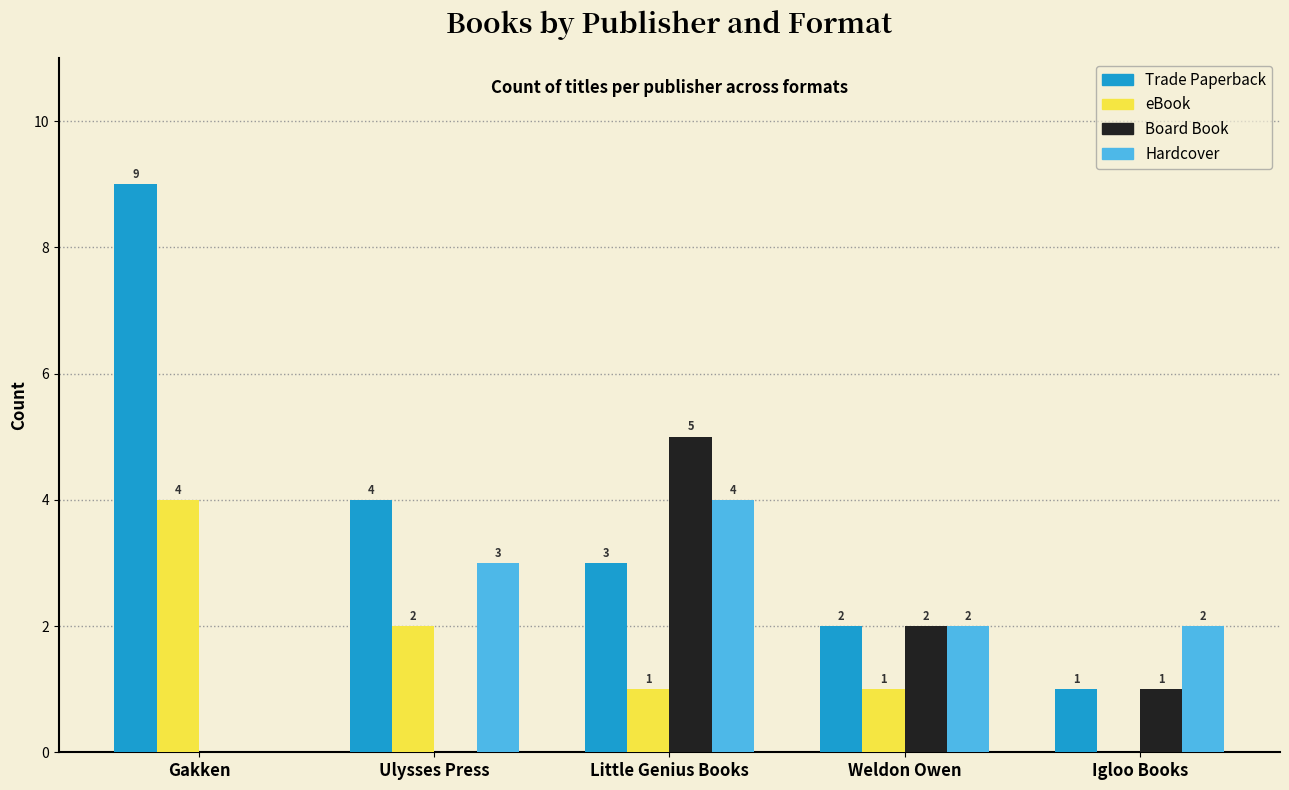

Between Gakken and Weldon Owen, which series saw the biggest shift?

Trade Paperback